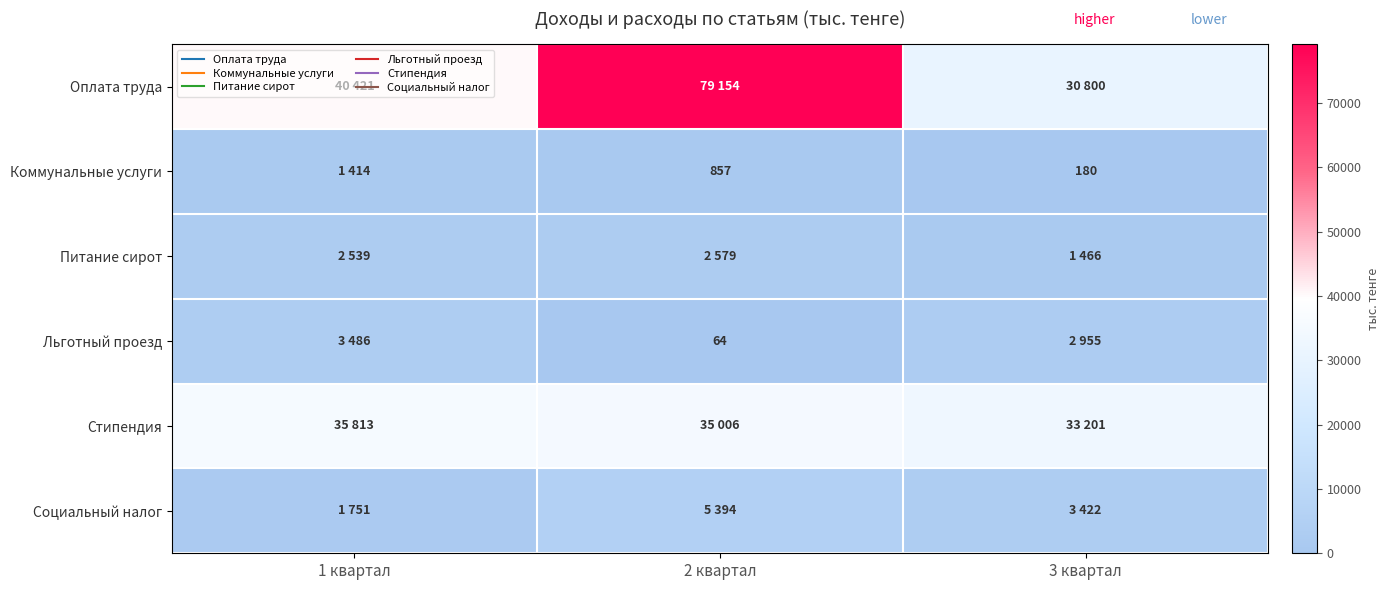

The value of Питание сирот at 1 квартал is 2539. True or false?

True